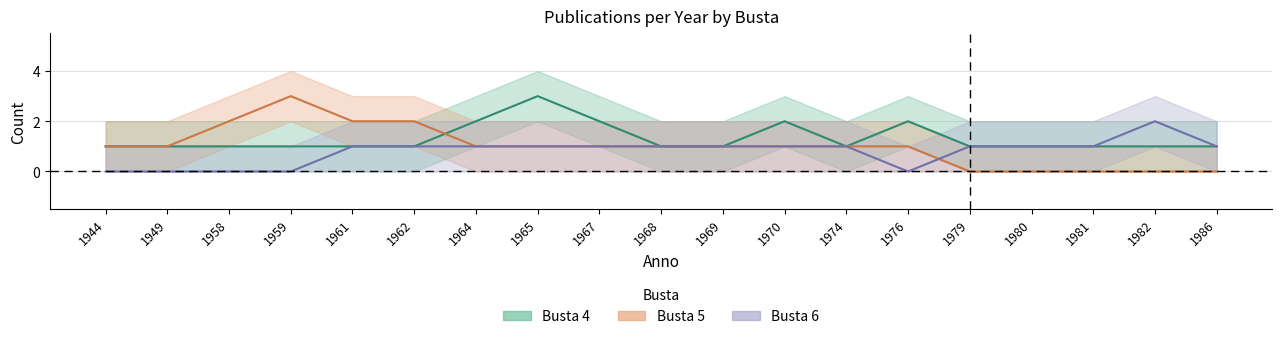

Count the Busta 4 values in the range 1 to 2.

18